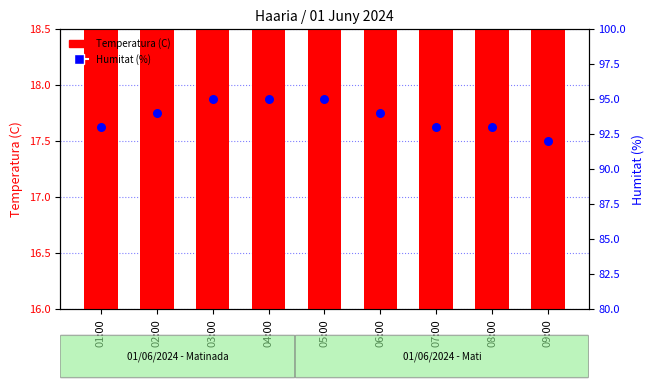

What are all the series names shown in the legend?

Temperatura (C), Humitat (%)